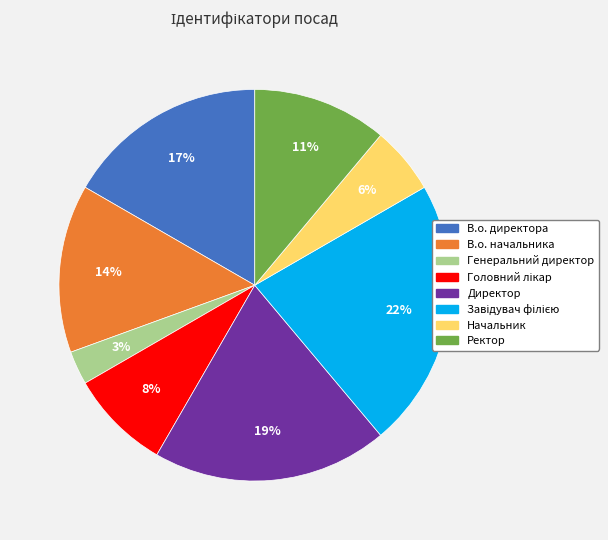

How many segments does this pie chart have?

8